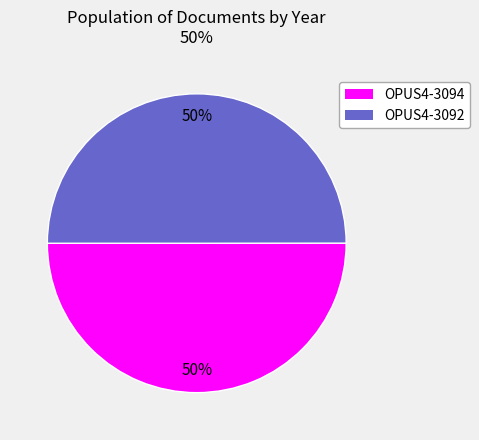

True or false: OPUS4-3092 accounts for 50% of the total.

True